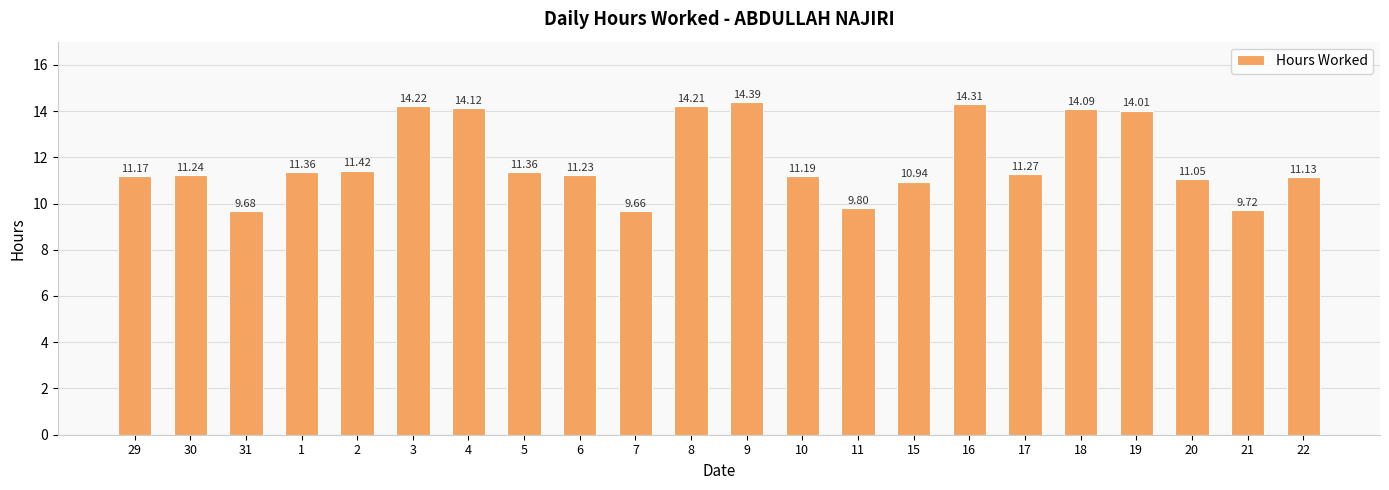

What is the label of the 10th bar from the right?

10